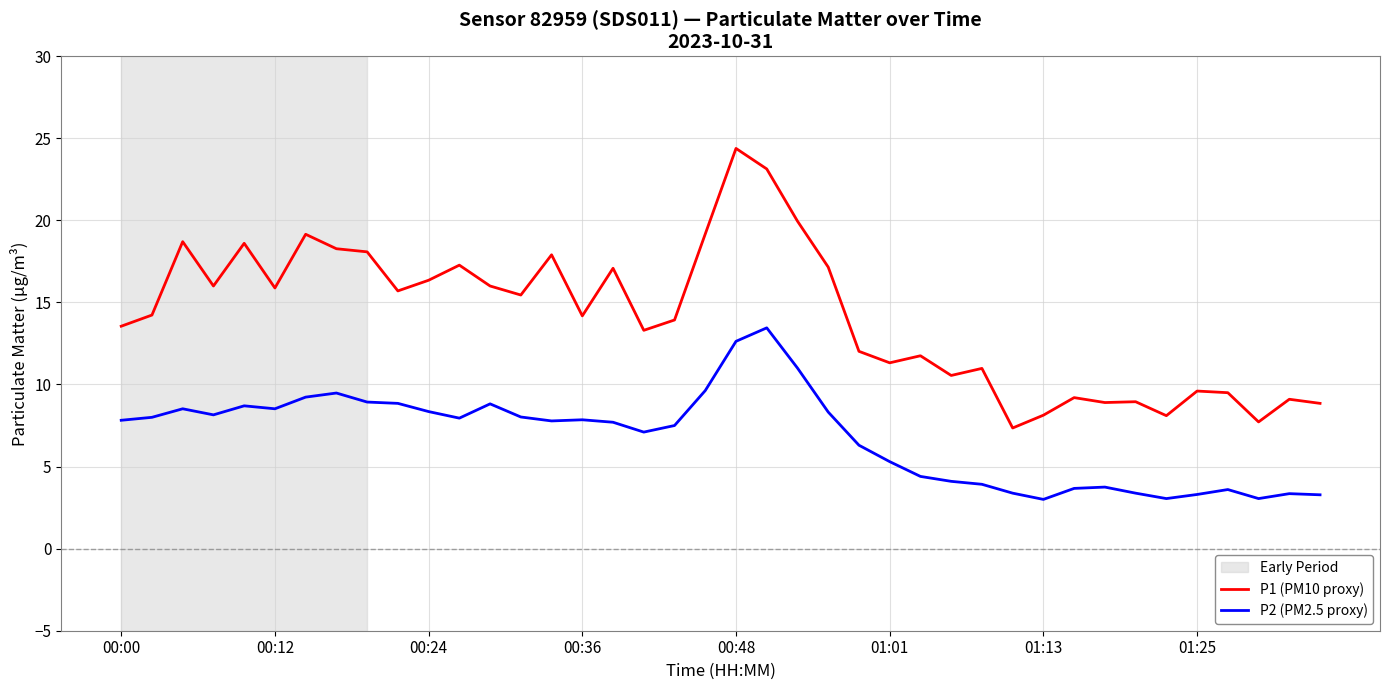

Which series has the largest range (max minus min)?

P1 (PM10 proxy)